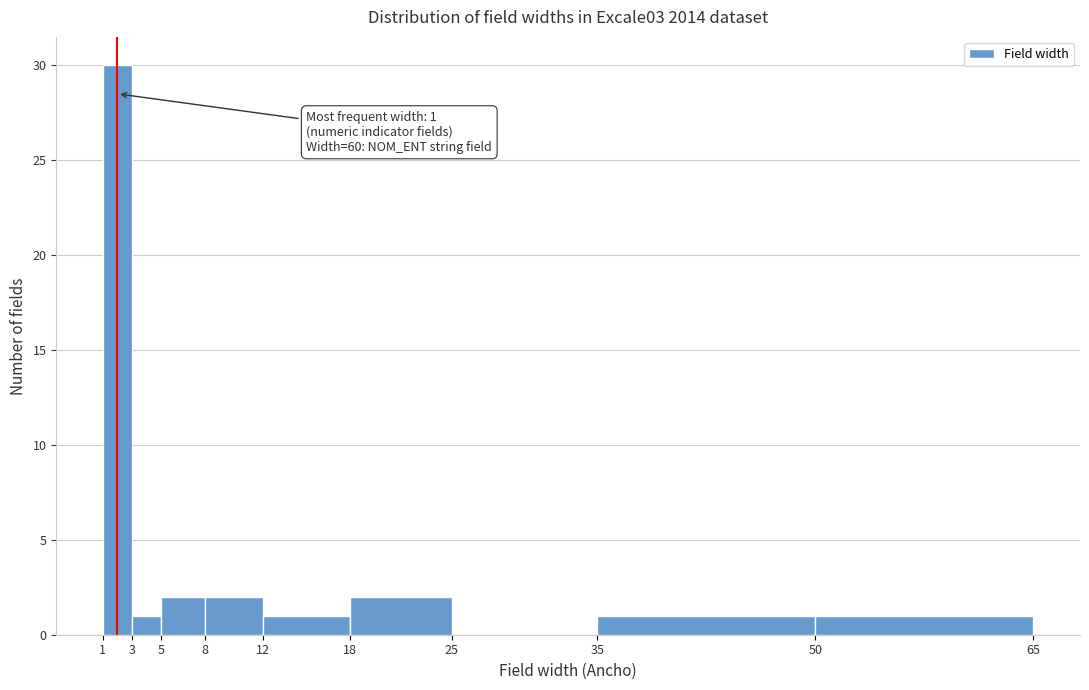

Which range on the x-axis has the tallest bar?

1 to 3